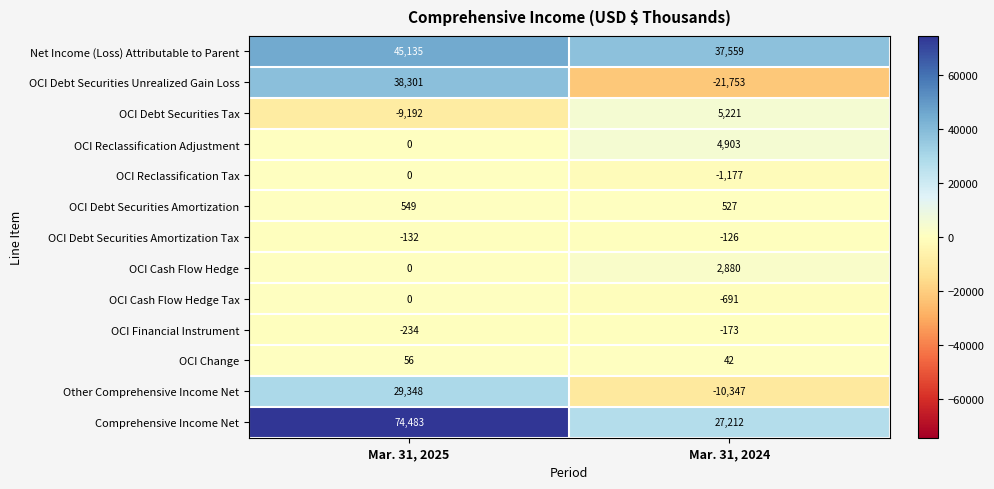

Reading right to left, list all the values displayed in this chart.

Net Income (Loss) Attributable to Parent: Mar. 31, 2024=37559	Mar. 31, 2025=45135
OCI Debt Securities Unrealized Gain Loss: Mar. 31, 2024=-21753	Mar. 31, 2025=38301
OCI Debt Securities Tax: Mar. 31, 2024=5221	Mar. 31, 2025=-9192
OCI Reclassification Adjustment: Mar. 31, 2024=4903	Mar. 31, 2025=0
OCI Reclassification Tax: Mar. 31, 2024=-1177	Mar. 31, 2025=0
OCI Debt Securities Amortization: Mar. 31, 2024=527	Mar. 31, 2025=549
OCI Debt Securities Amortization Tax: Mar. 31, 2024=-126	Mar. 31, 2025=-132
OCI Cash Flow Hedge: Mar. 31, 2024=2880	Mar. 31, 2025=0
OCI Cash Flow Hedge Tax: Mar. 31, 2024=-691	Mar. 31, 2025=0
OCI Financial Instrument: Mar. 31, 2024=-173	Mar. 31, 2025=-234
OCI Change: Mar. 31, 2024=42	Mar. 31, 2025=56
Other Comprehensive Income Net: Mar. 31, 2024=-10347	Mar. 31, 2025=29348
Comprehensive Income Net: Mar. 31, 2024=27212	Mar. 31, 2025=74483